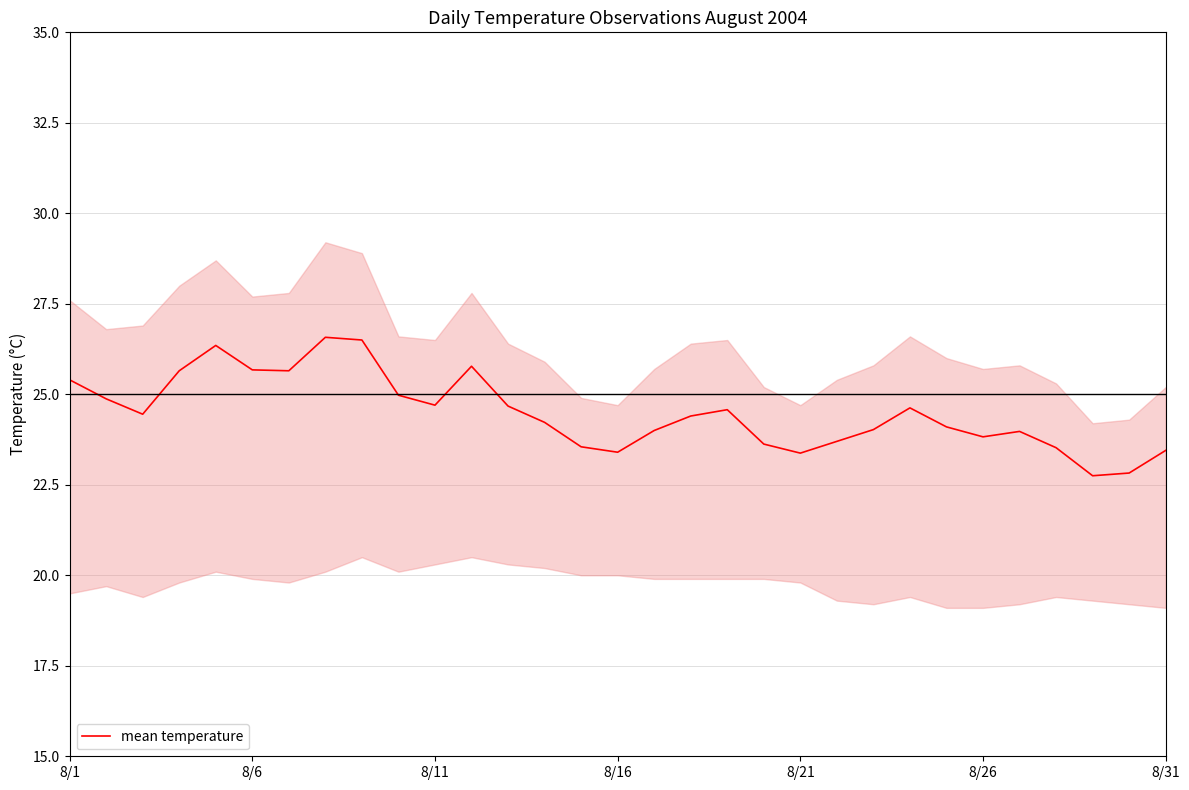

What is the sum of all values?

759.2